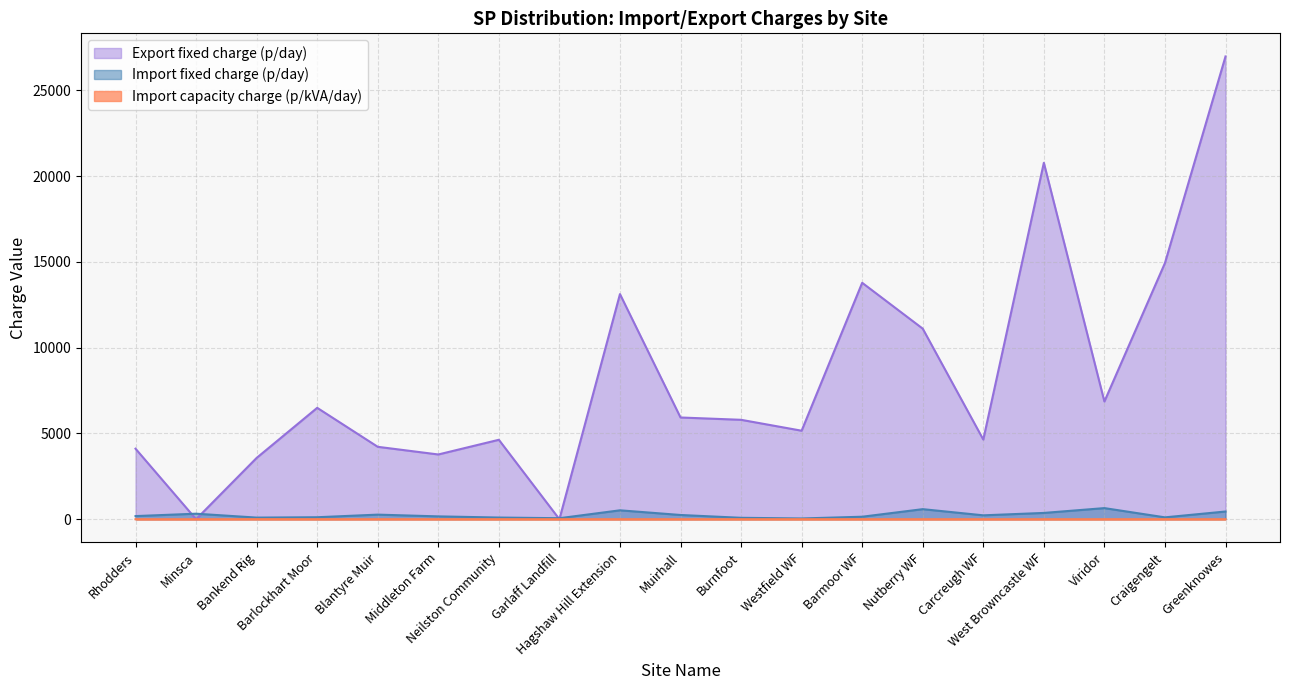

The value of Import fixed charge (p/day) at Middleton Farm is 57.4. True or false?

False